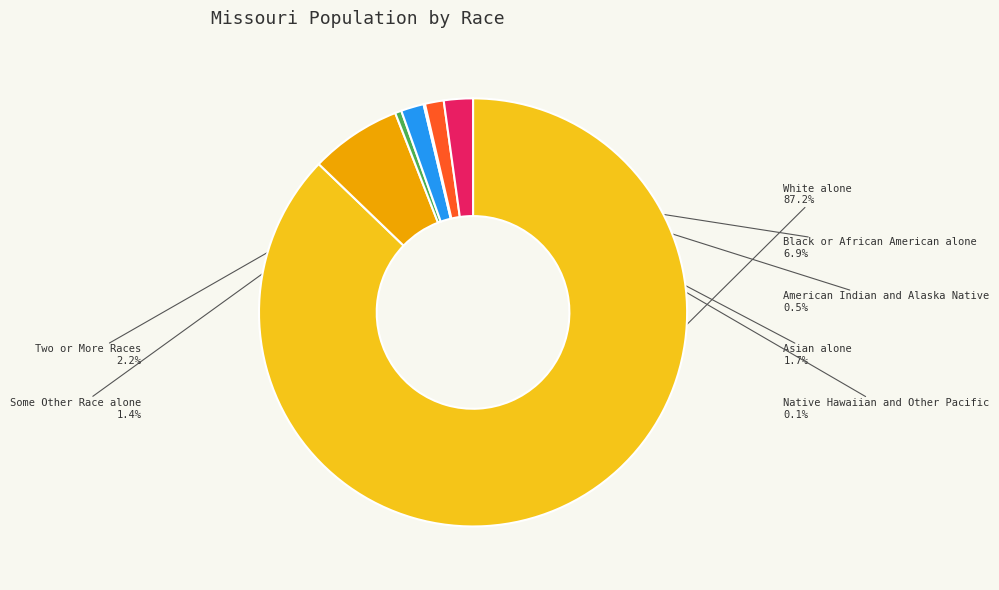

Does any single category account for the majority?

Yes